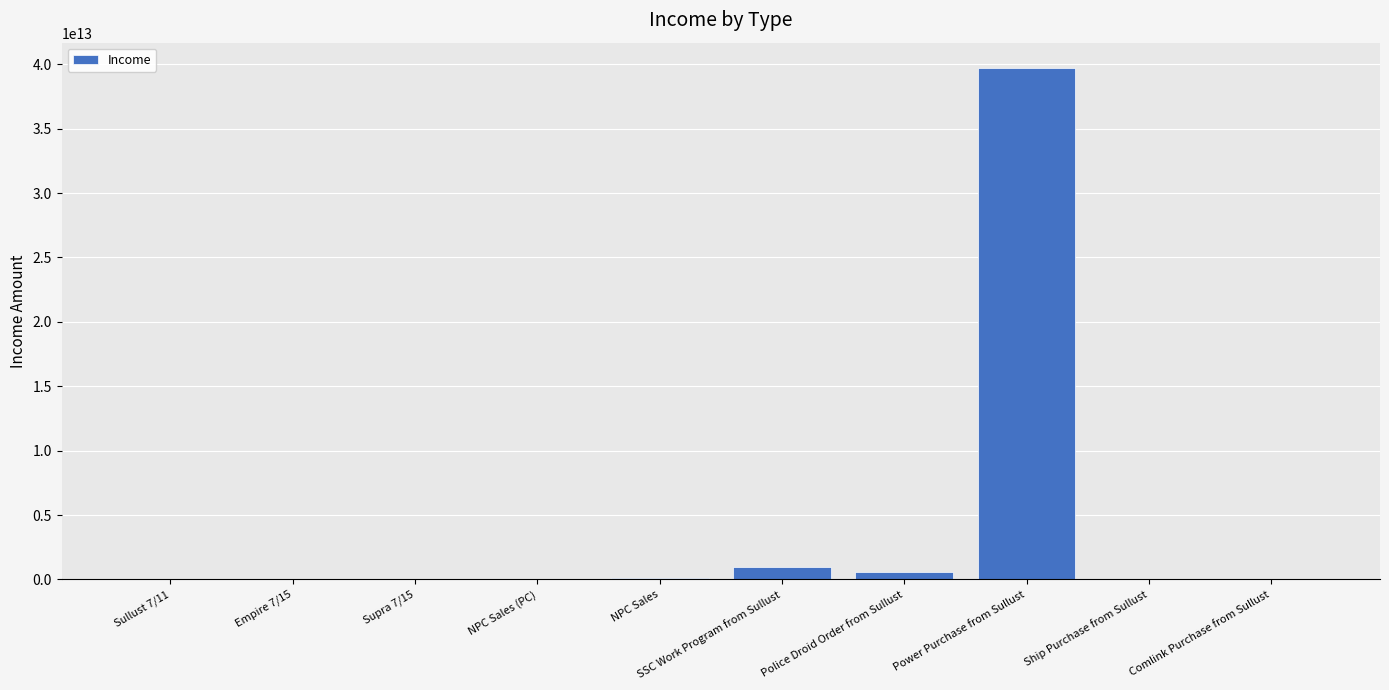

The value at SSC Work Program from Sullust is 925000000000.0. True or false?

True